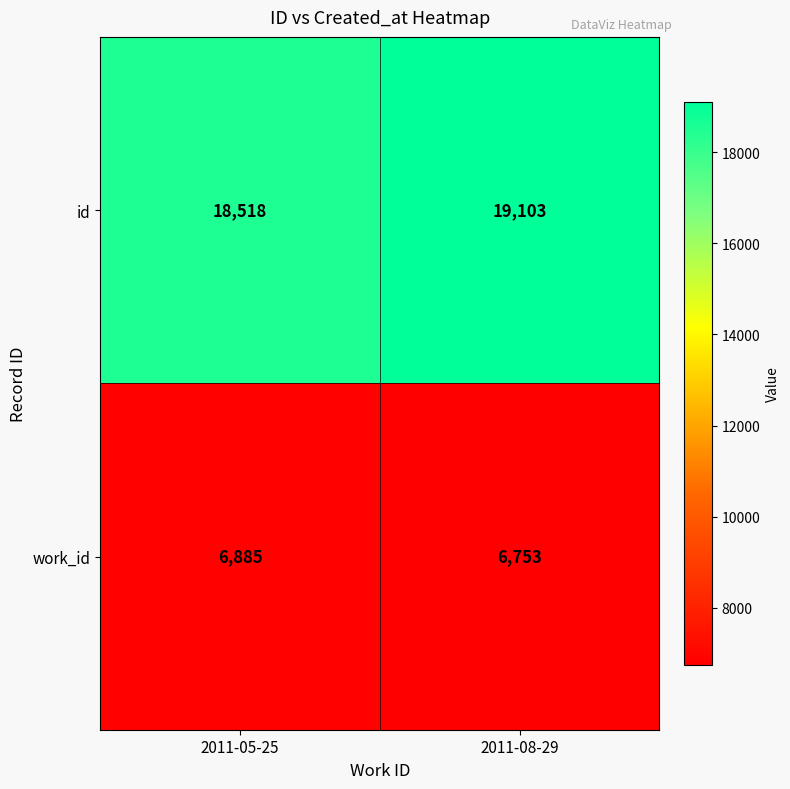

What is the sum of all id values?

37621